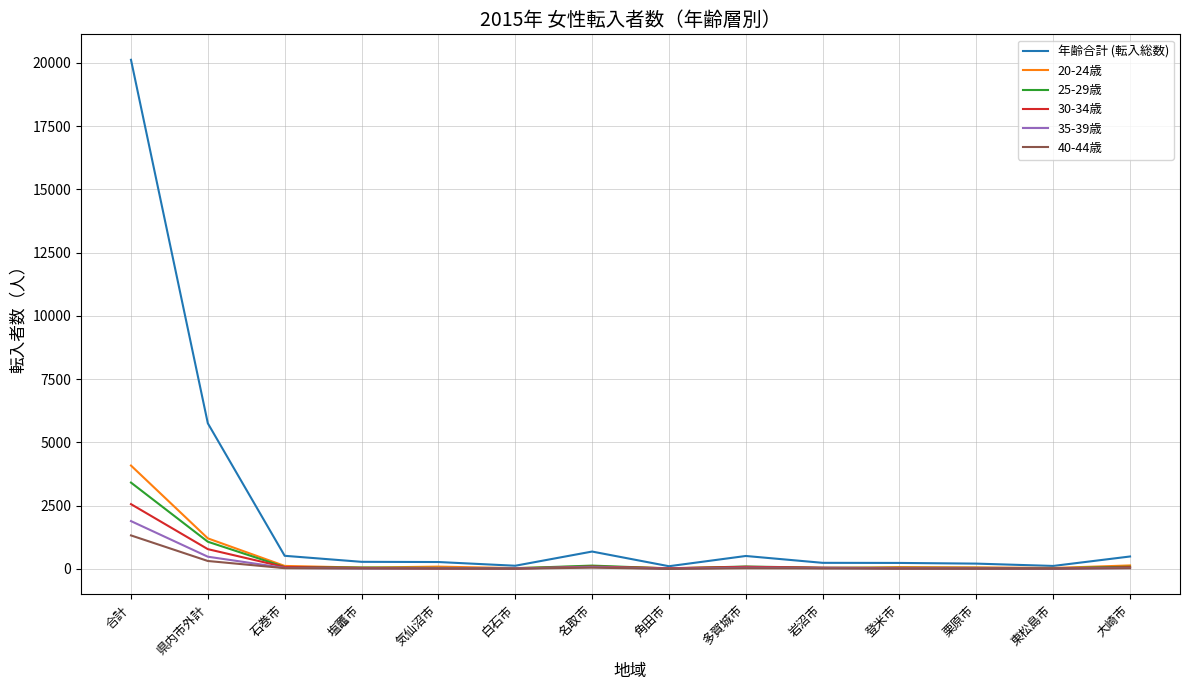

What are all the series names shown in the legend?

年齢合計 (転入総数), 20-24歳, 25-29歳, 30-34歳, 35-39歳, 40-44歳